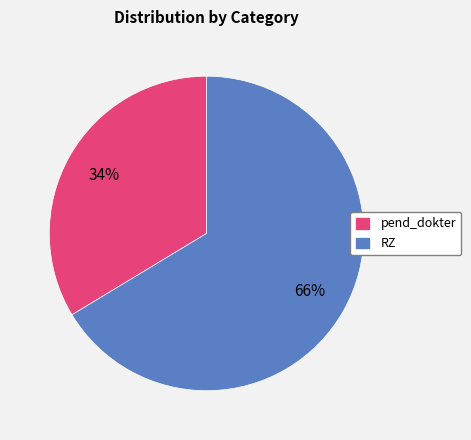

Rank the categories by value from highest to lowest.

RZ, pend_dokter